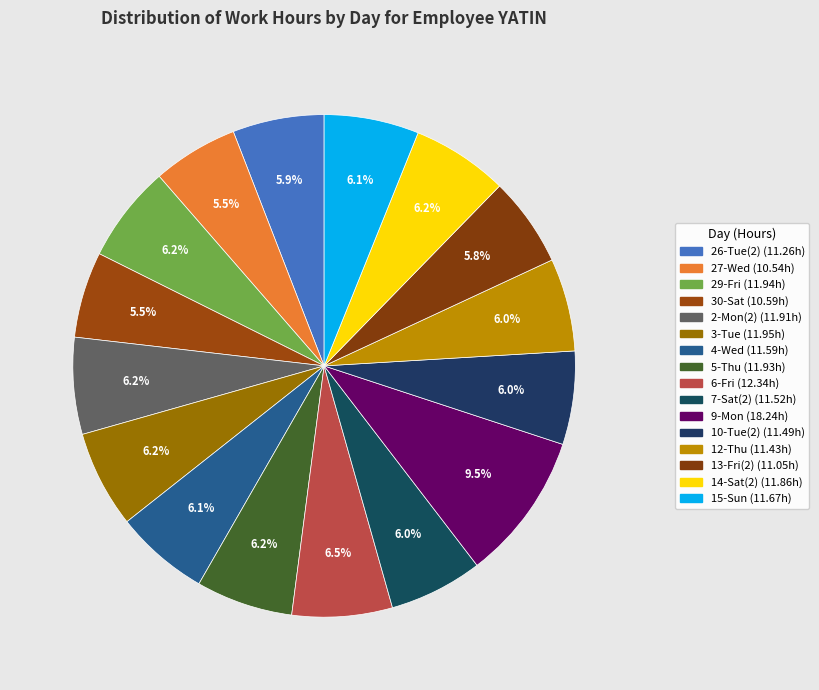

How many slices are in this pie chart?

16